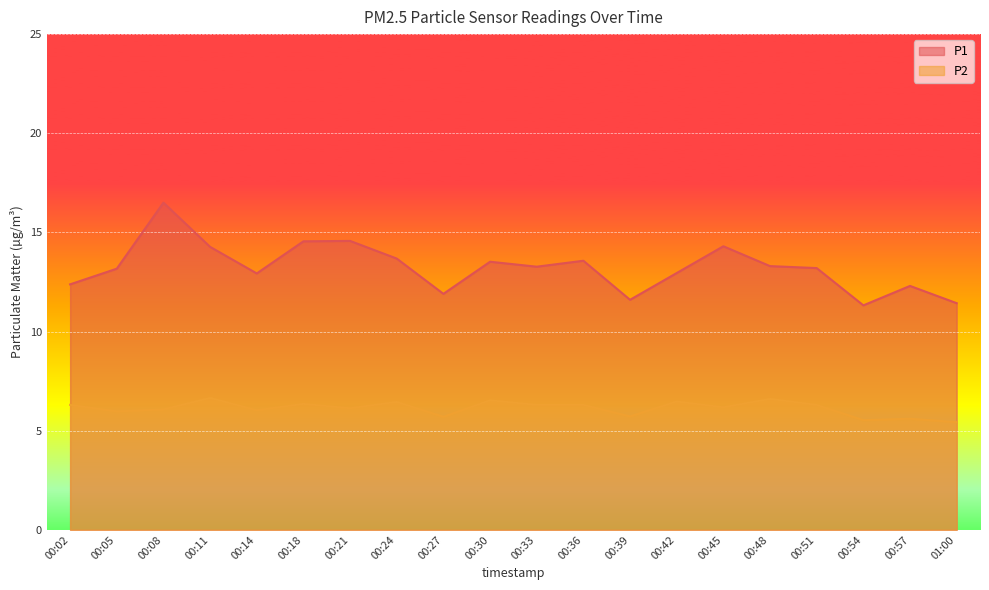

What is the spread (max minus min) of values at 00:30?

7.0